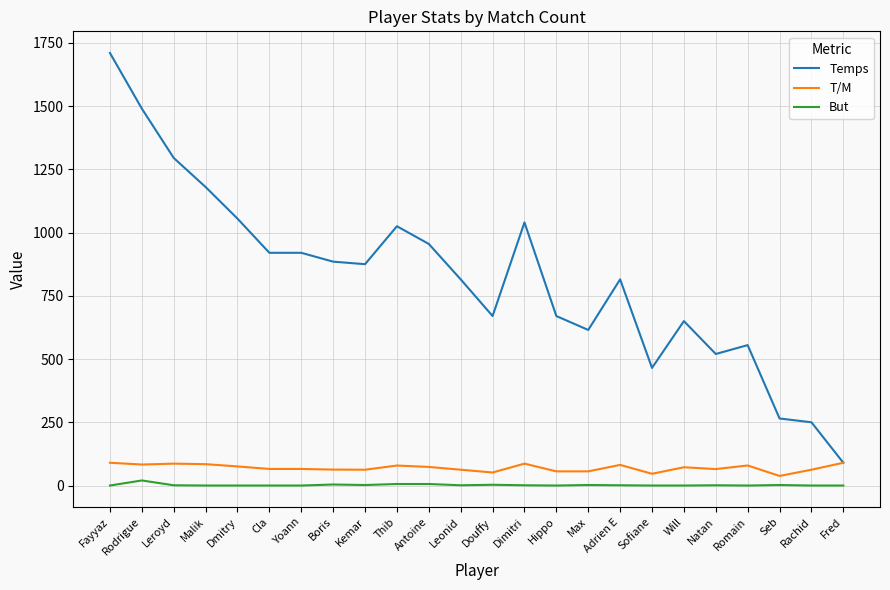

What is the difference between the But values at Douffy and Cla?

3.0